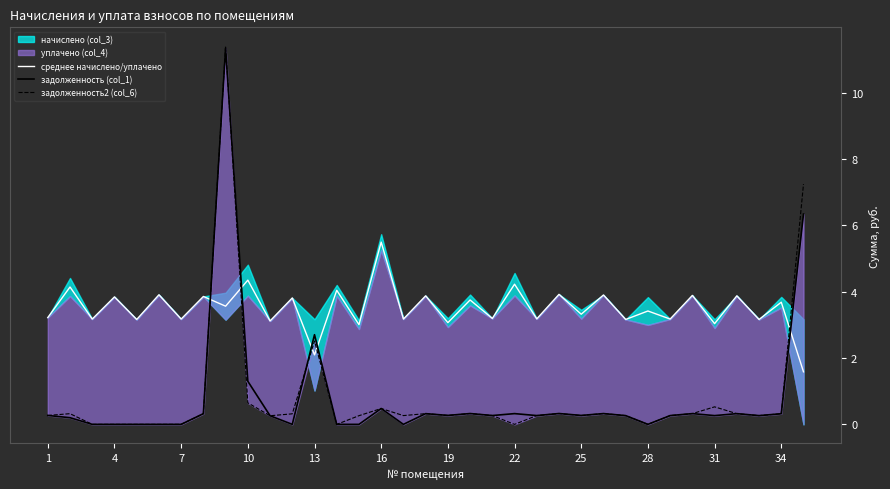

The value of задолженность2 (col_6) at 25 is 0.3. True or false?

True